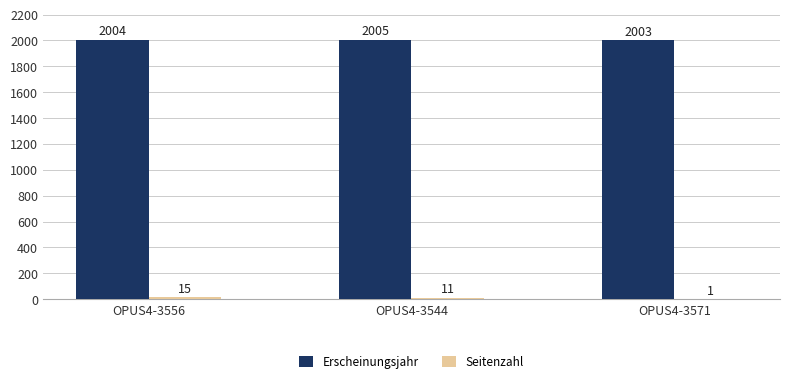

What is the total value across all series at OPUS4-3571?

2004